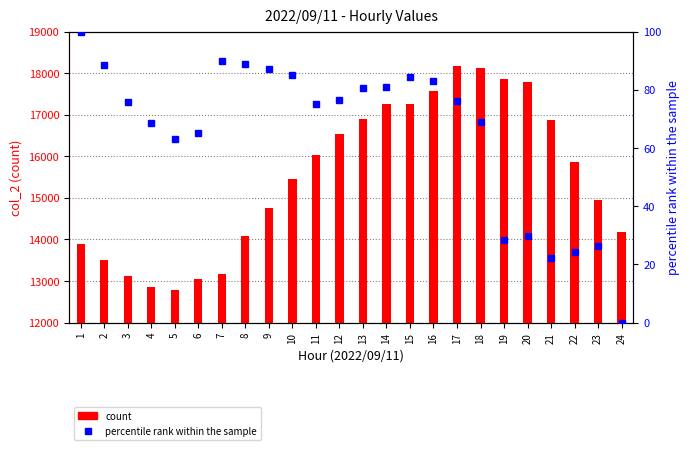

Are the bars grouped side by side (vs. stacked)?

Yes